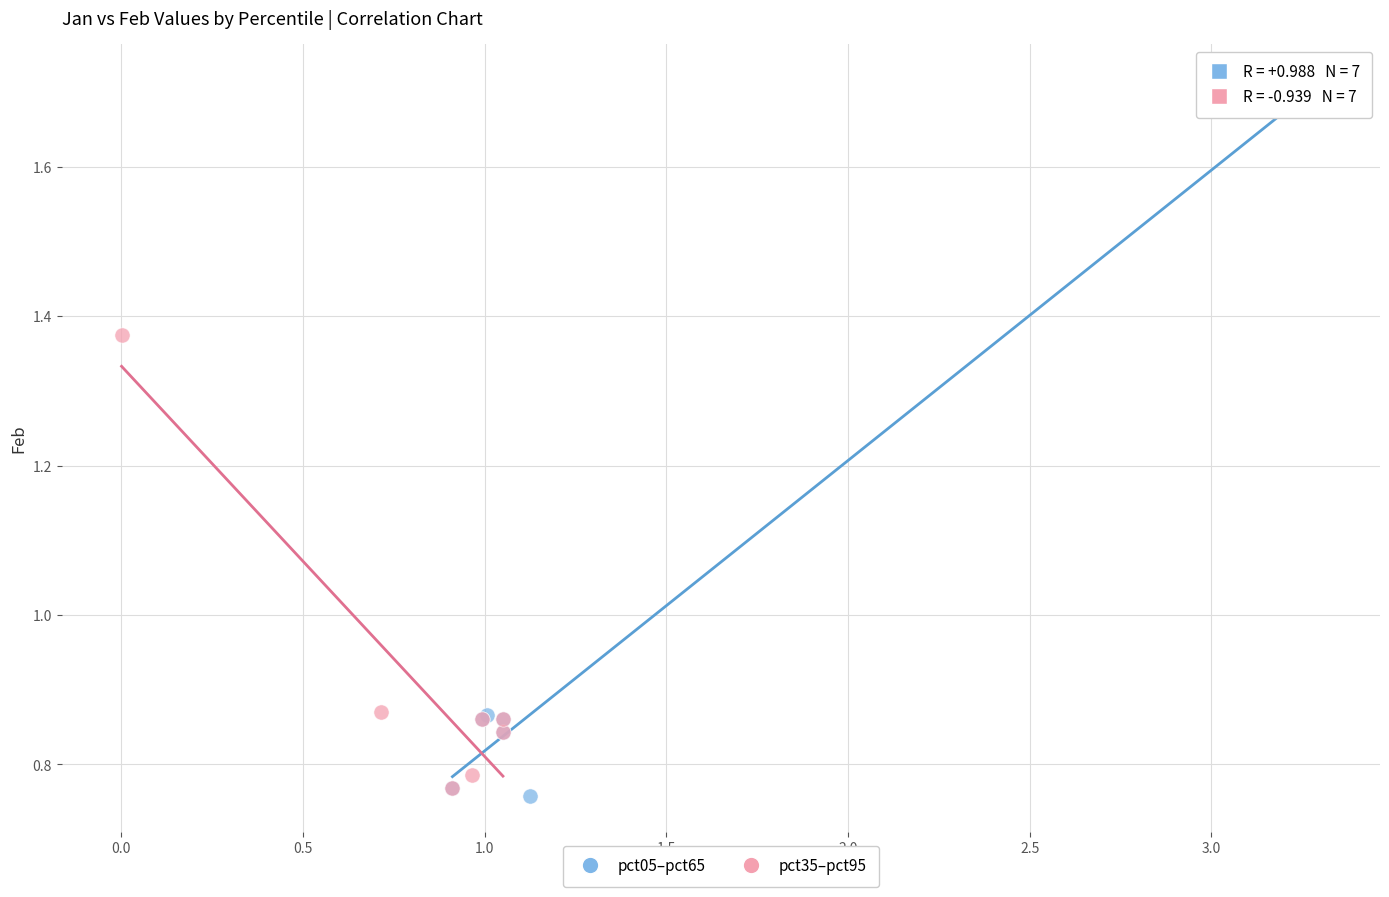

Which series has the widest spread of Y values?

pct05–pct65